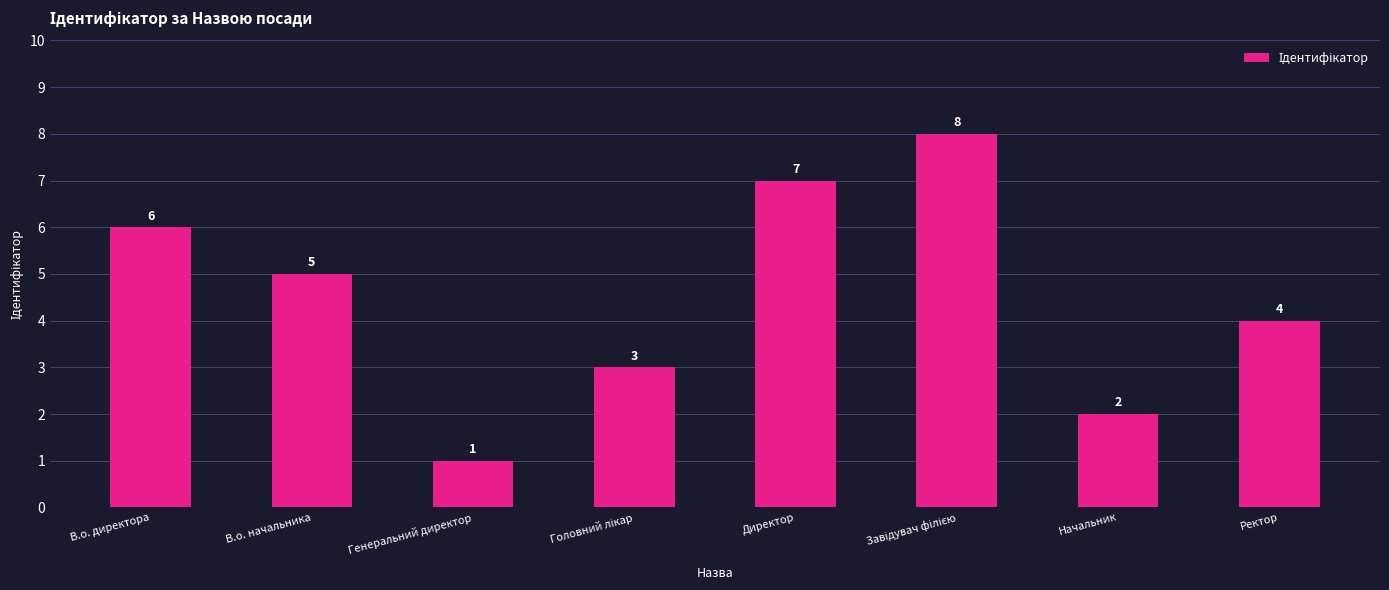

How many values are between 3 and 7?

5